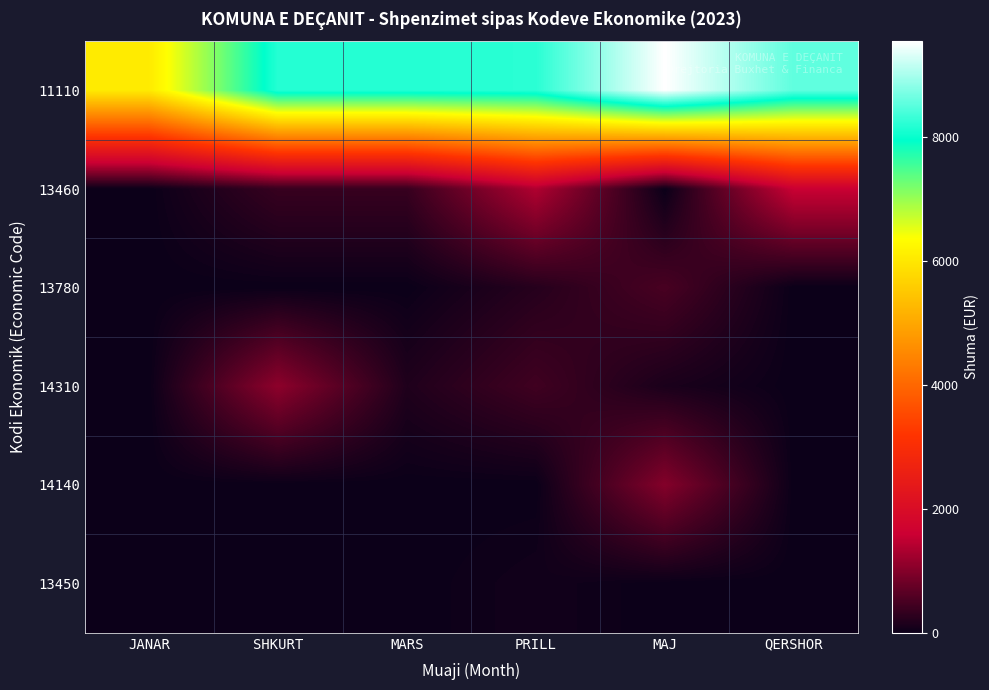

Which series has the widest spread of values?

11110